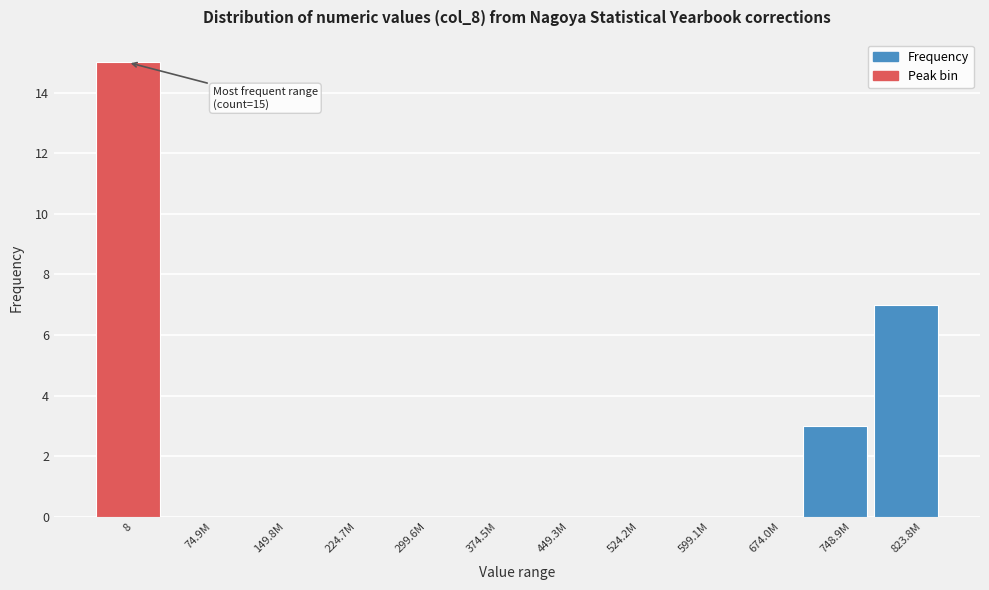

Reading left to right, what are all the values shown in this chart?

8=15	74.9M=0	149.8M=0	224.7M=0	299.6M=0	374.5M=0	449.3M=0	524.2M=0	599.1M=0	674.0M=0	748.9M=3	823.8M=7